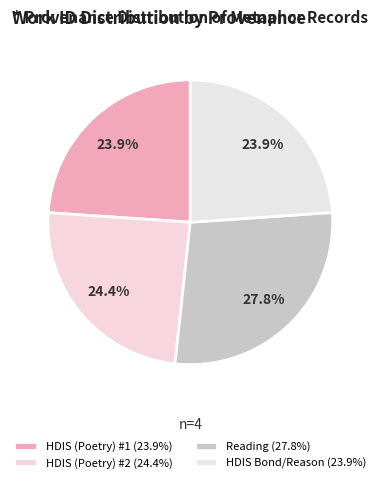

How many slices are in this pie chart?

4